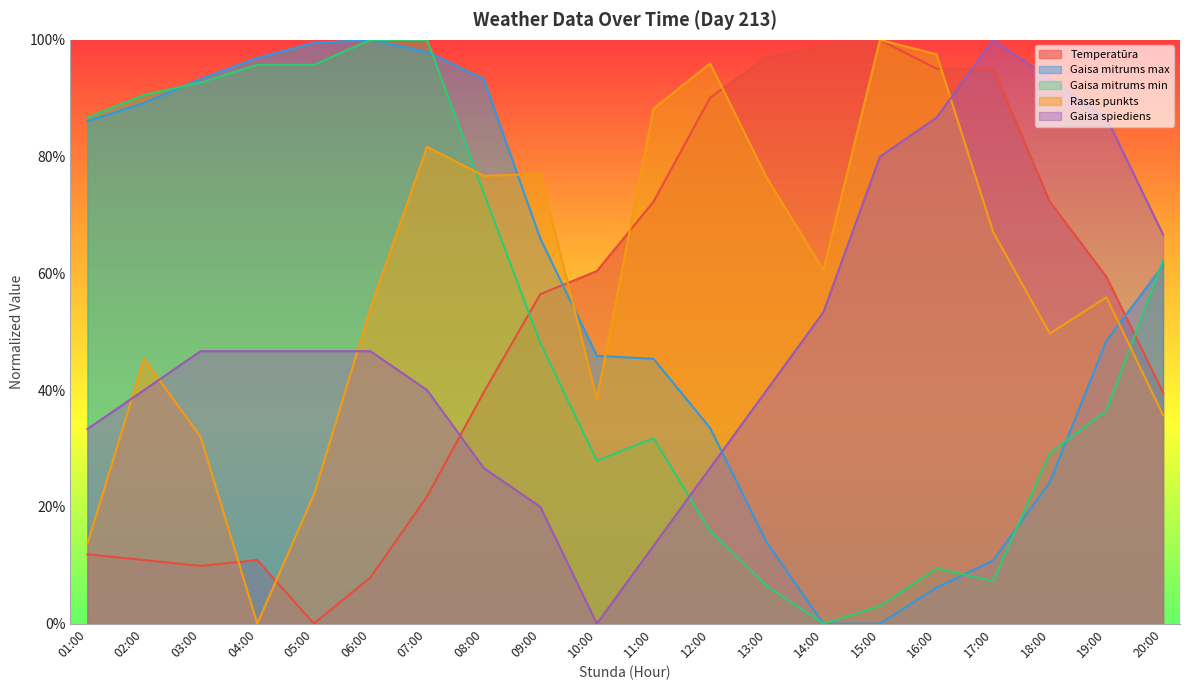

Rank the series at 19:00 from highest to lowest value.

Gaisa spiediens, Temperatūra, Rasas punkts, Gaisa mitrums max, Gaisa mitrums min